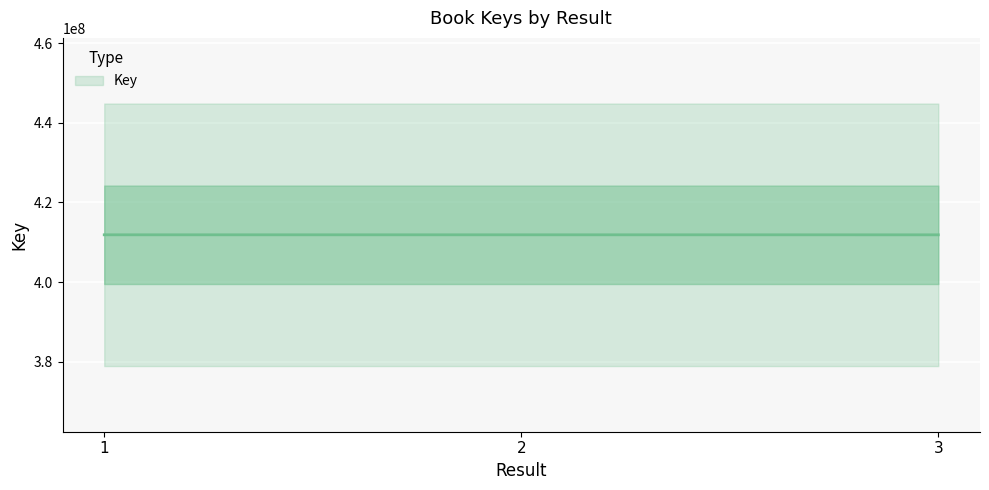

List the labels in order of value, largest first.

1, 2, 3